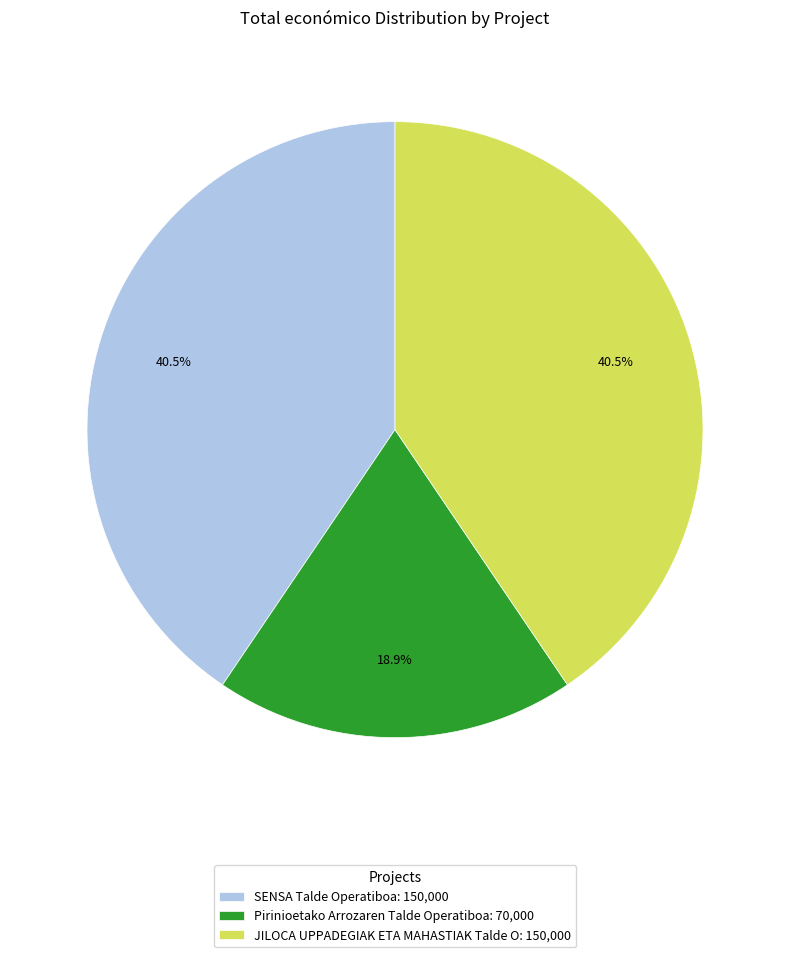

To the nearest percent, what is the combined percentage of Pirinioetako Arrozaren Talde Operatiboa and SENSA Talde Operatiboa?

59%